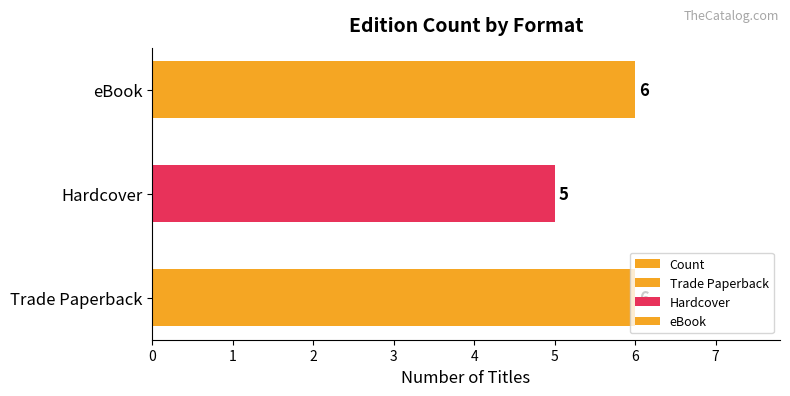

What is the difference between the maximum and minimum values?

1